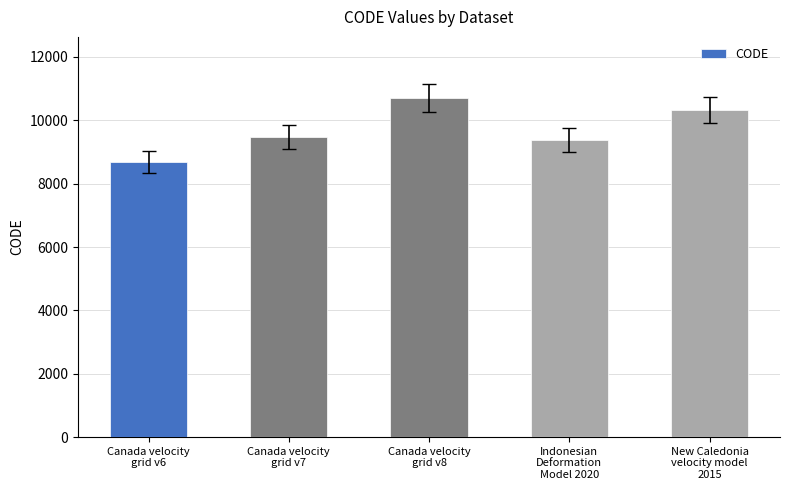

Rank the categories by value from lowest to highest.

Canada velocity
grid v6, Indonesian
Deformation
Model 2020, Canada velocity
grid v7, New Caledonia
velocity model
2015, Canada velocity
grid v8